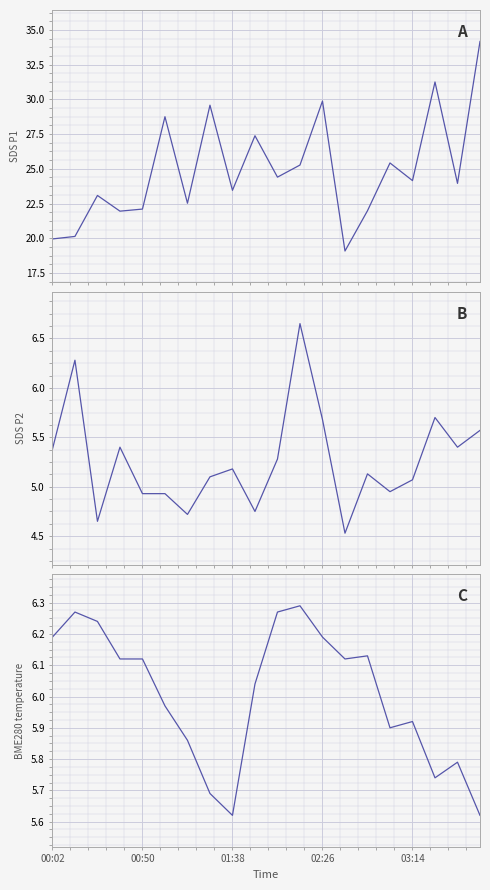

What are all the series names shown in the legend?

SDS_P1, SDS_P2, BME280_temperature